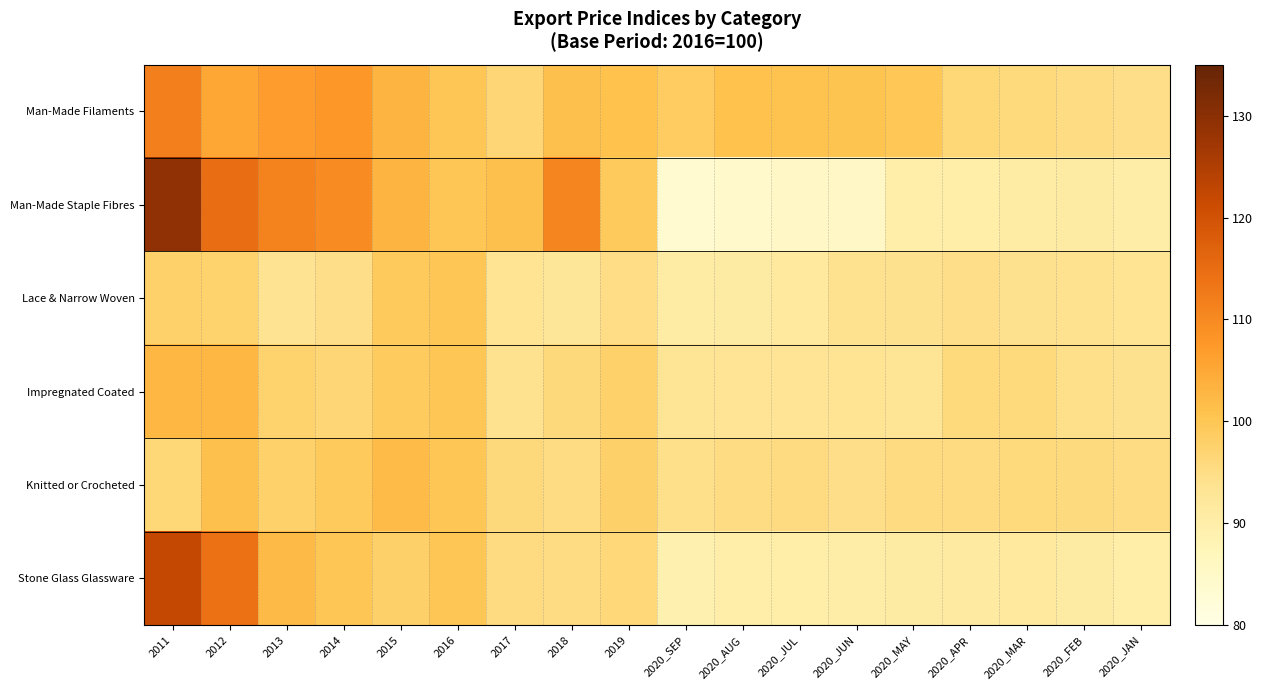

How many series are shown in this chart?

6